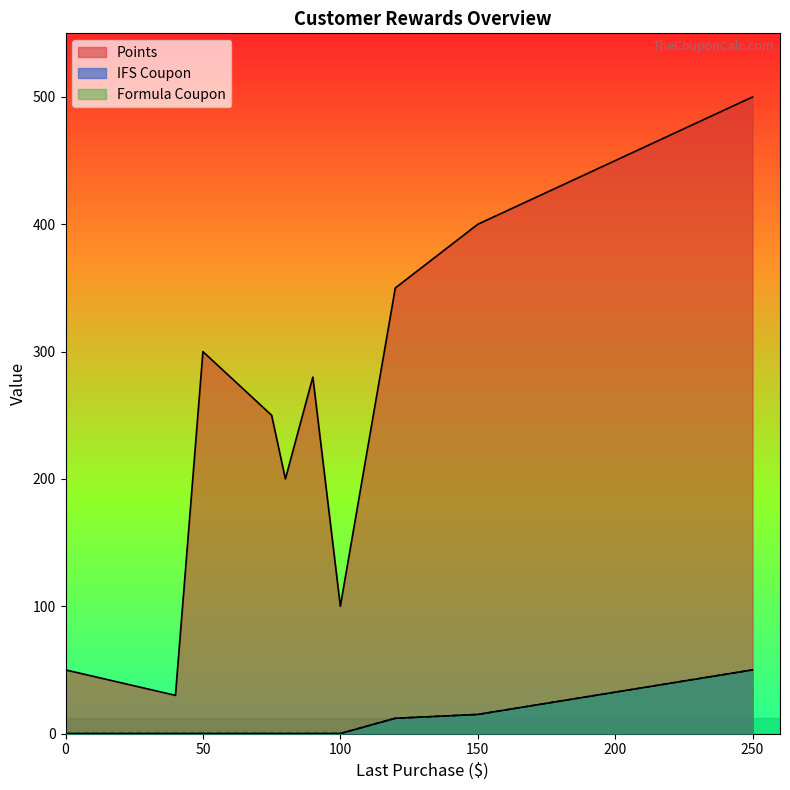

How many lines are shown in the chart?

3